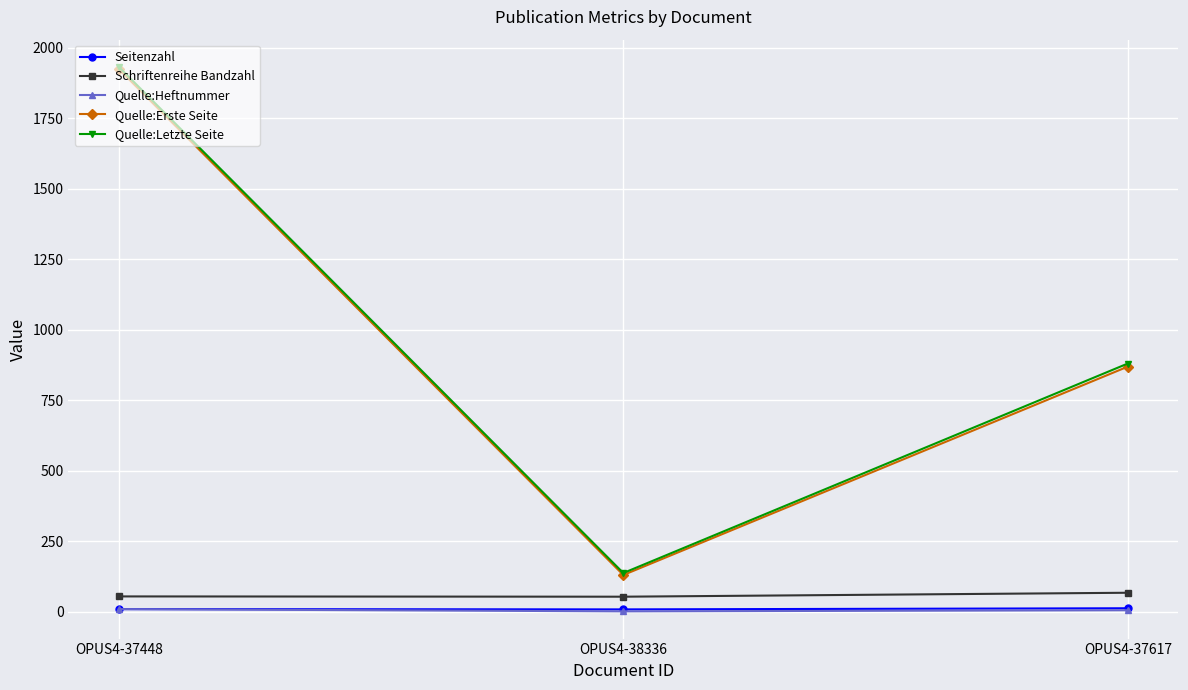

Is the value of Quelle:Heftnummer at OPUS4-37617 greater than the value of Quelle:Letzte Seite at OPUS4-37448?

No